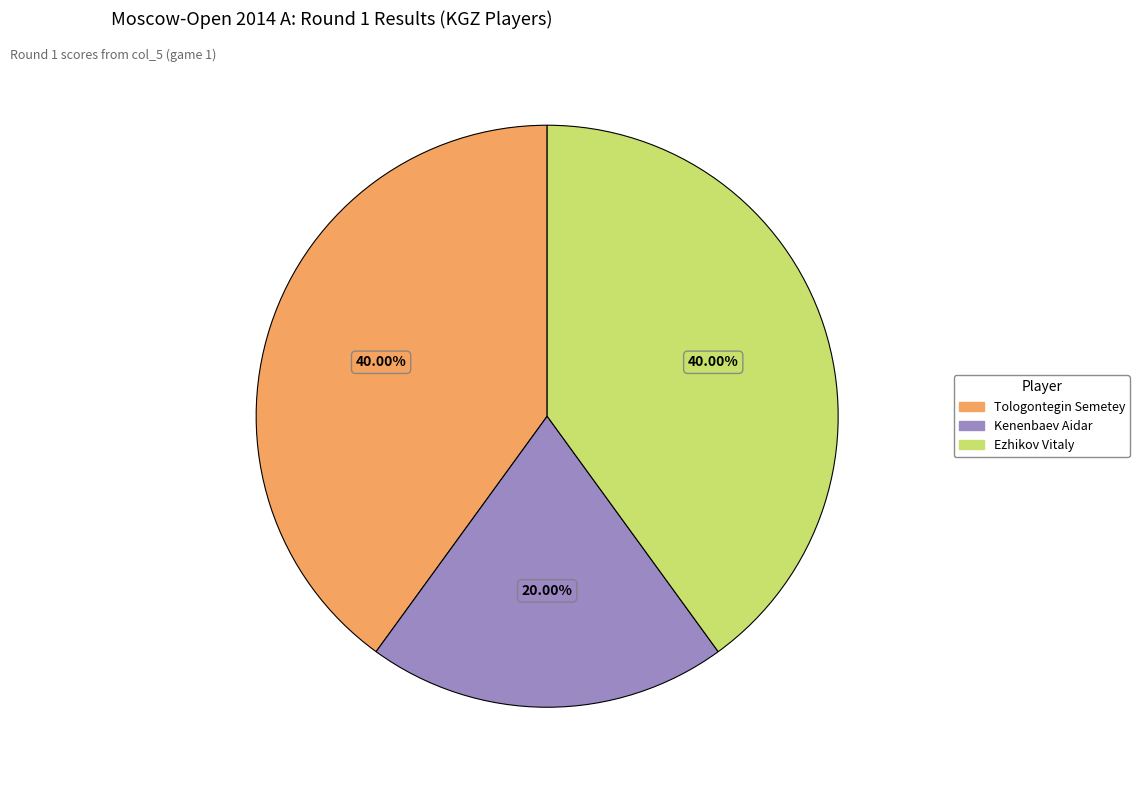

Which has a higher value, Kenenbaev Aidar or Tologontegin Semetey?

Tologontegin Semetey